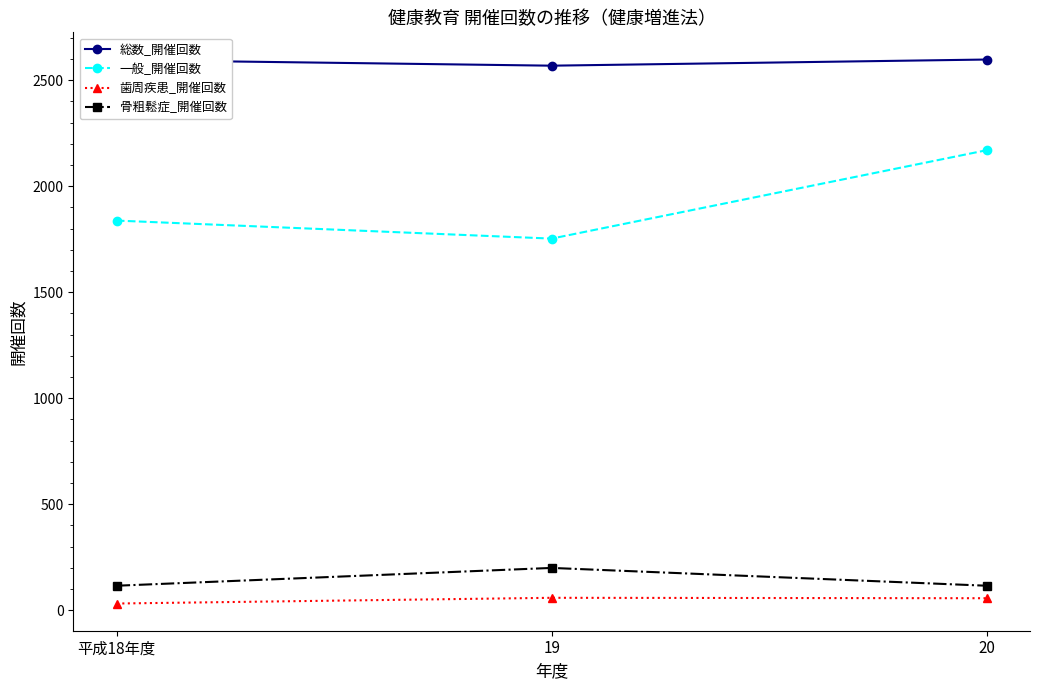

What is the difference between the maximum and minimum values in the 一般_開催回数 series?

417